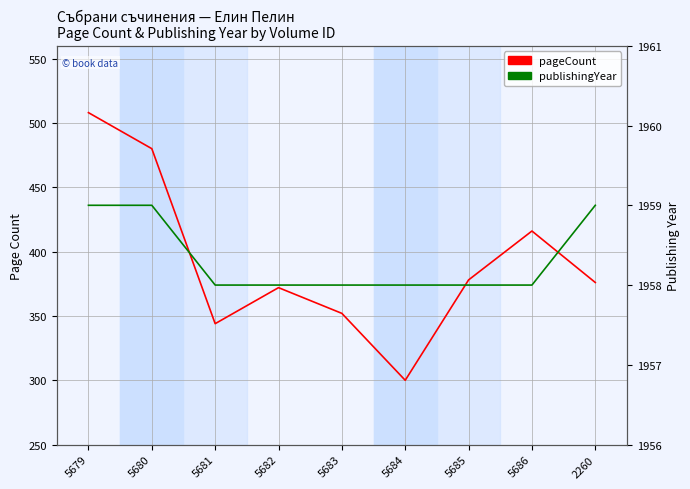

True or false: pageCount has a value of 416 at 5686.

True